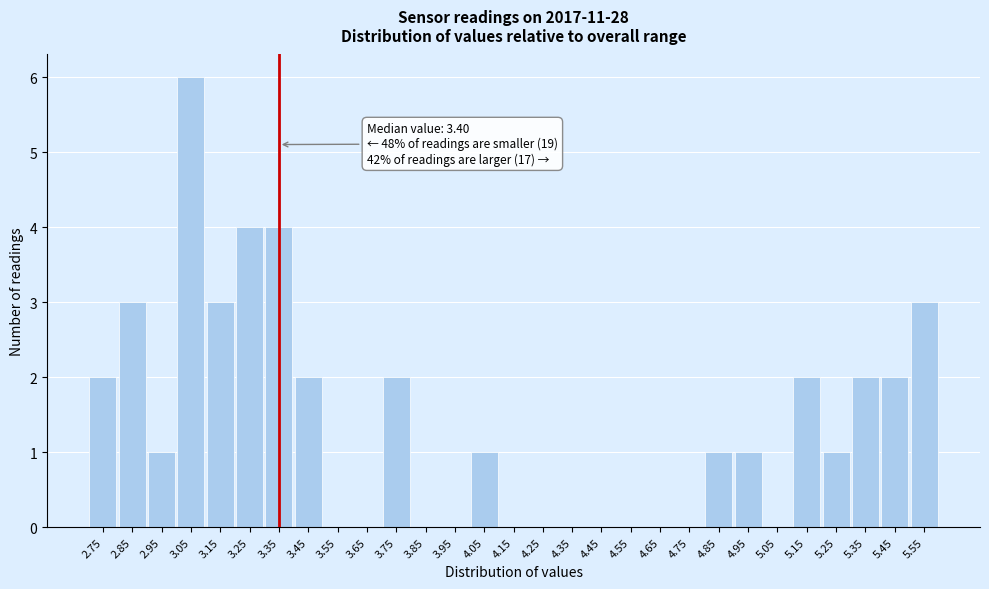

Reading right to left, extract all data points from this chart.

5.55=3	5.45=2	5.35=2	5.25=1	5.15=2	5.05=0	4.95=1	4.85=1	4.75=0	4.65=0	4.55=0	4.45=0	4.35=0	4.25=0	4.15=0	4.05=1	3.95=0	3.85=0	3.75=2	3.65=0	3.55=0	3.45=2	3.35=4	3.25=4	3.15=3	3.05=6	2.95=1	2.85=3	2.75=2